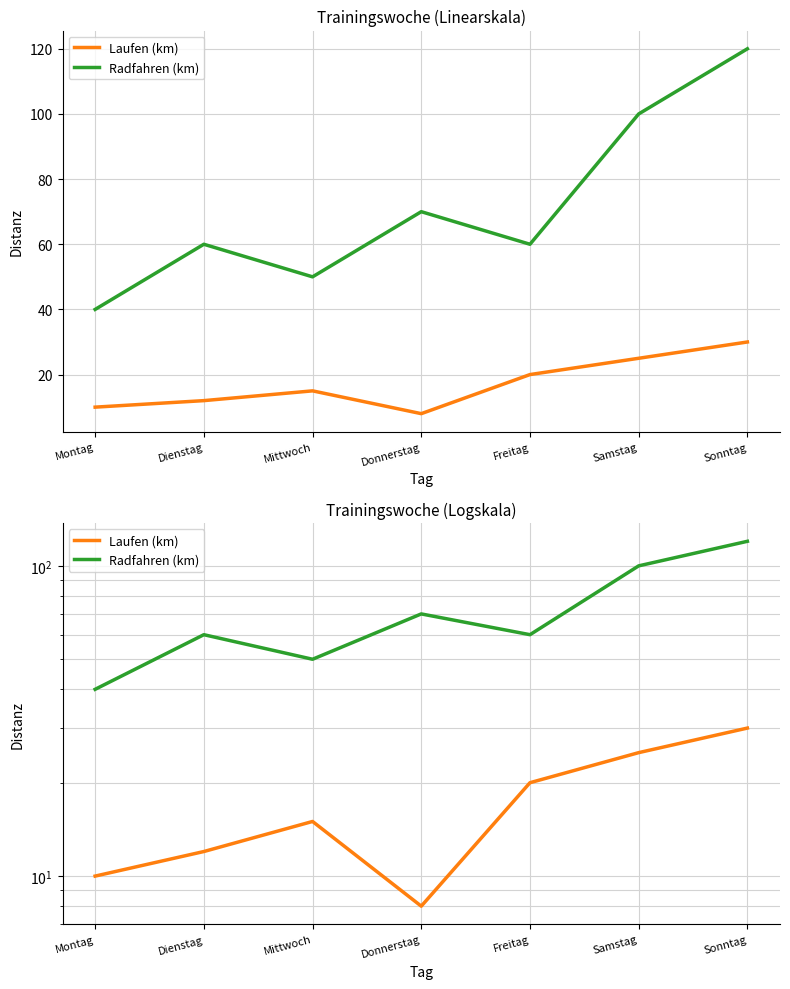

True or false: Radfahren (km) and Laufen (km) cross at least once.

False